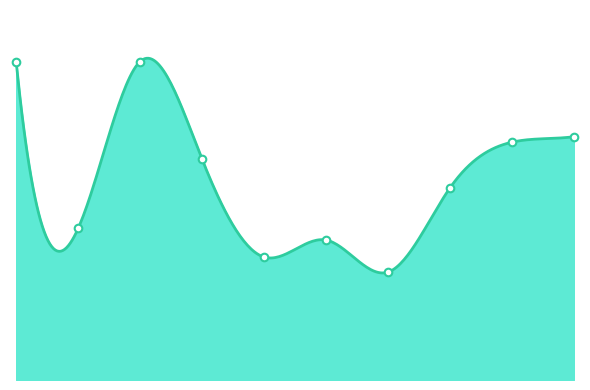

What is the ratio of the value at TRCN0000218022 to the value at TRCN0000229955?

0.7